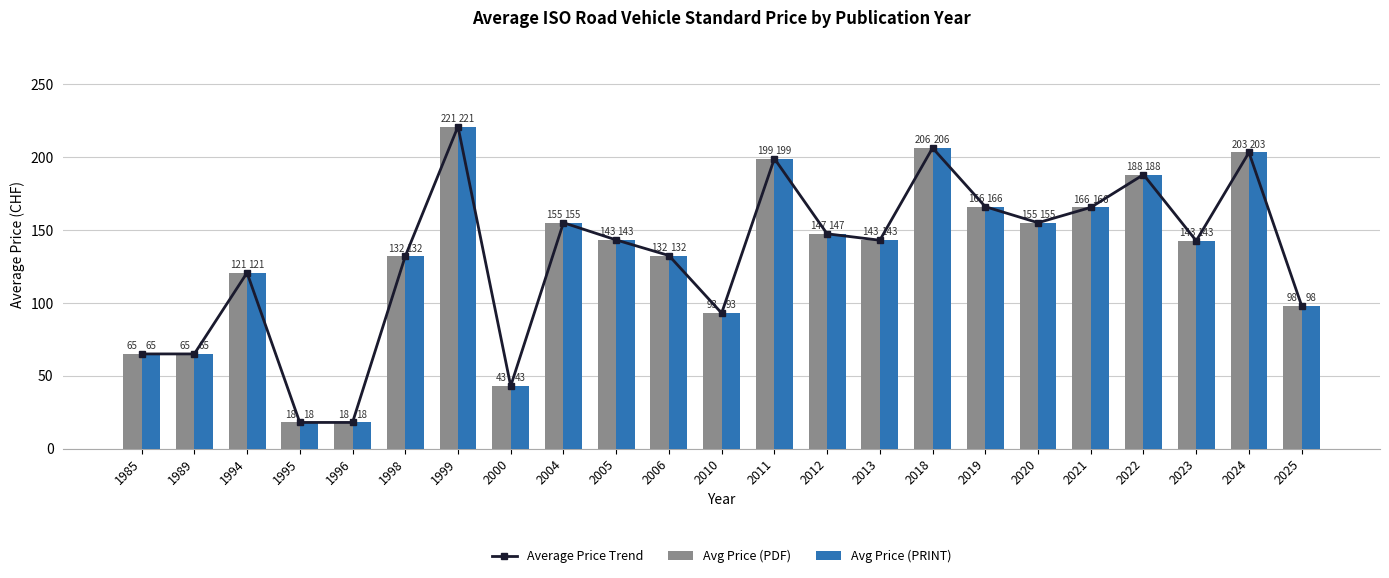

Reading left to right, transcribe all the data shown in this chart.

Average Price Trend: 1985=65.0	1989=65.0	1994=120.7	1995=18.0	1996=18.0	1998=132.0	1999=221.0	2000=43.0	2004=155.0	2005=143.2	2006=132.5	2010=93.0	2011=199.0	2012=147.4	2013=143.0	2018=206.3	2019=166.0	2020=155.0	2021=165.5	2022=188.0	2023=142.6	2024=203.2	2025=98.0
Avg Price (PDF): 1985=65.0	1989=65.0	1994=120.7	1995=18.0	1996=18.0	1998=132.0	1999=221.0	2000=43.0	2004=155.0	2005=143.2	2006=132.5	2010=93.0	2011=199.0	2012=147.4	2013=143.0	2018=206.3	2019=166.0	2020=155.0	2021=165.5	2022=188.0	2023=142.6	2024=203.2	2025=98.0
Avg Price (PRINT): 1985=65.0	1989=65.0	1994=120.7	1995=18.0	1996=18.0	1998=132.0	1999=221.0	2000=43.0	2004=155.0	2005=143.2	2006=132.5	2010=93.0	2011=199.0	2012=147.4	2013=143.0	2018=206.3	2019=166.0	2020=155.0	2021=165.5	2022=188.0	2023=142.6	2024=203.2	2025=98.0